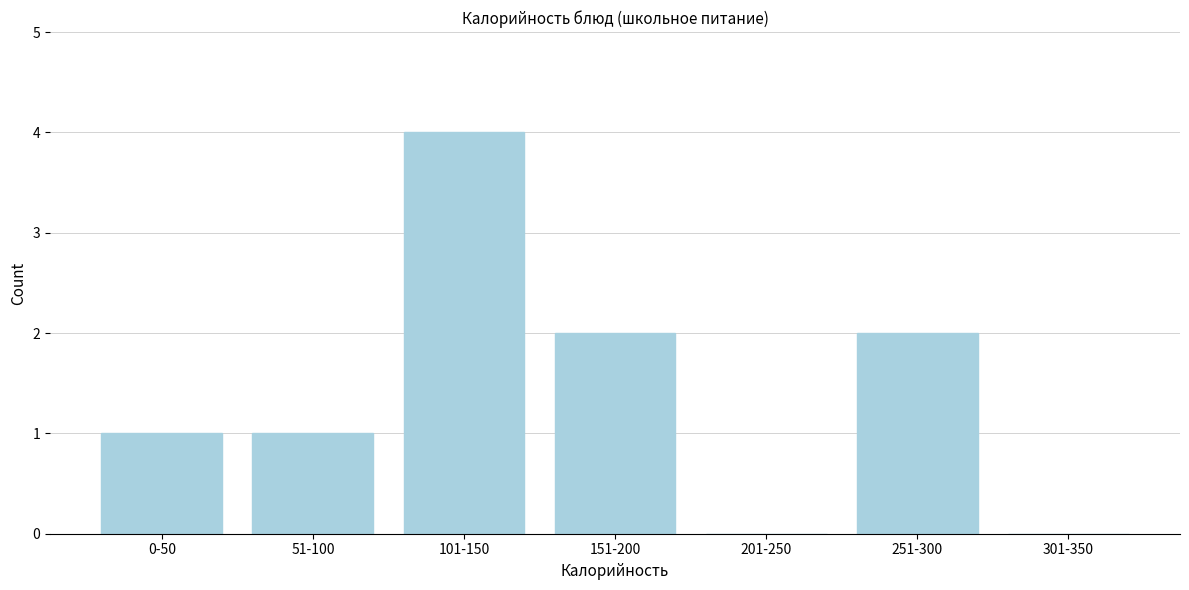

Reading left to right, extract all data points from this chart.

0-50=1	51-100=1	101-150=4	151-200=2	201-250=0	251-300=2	301-350=0